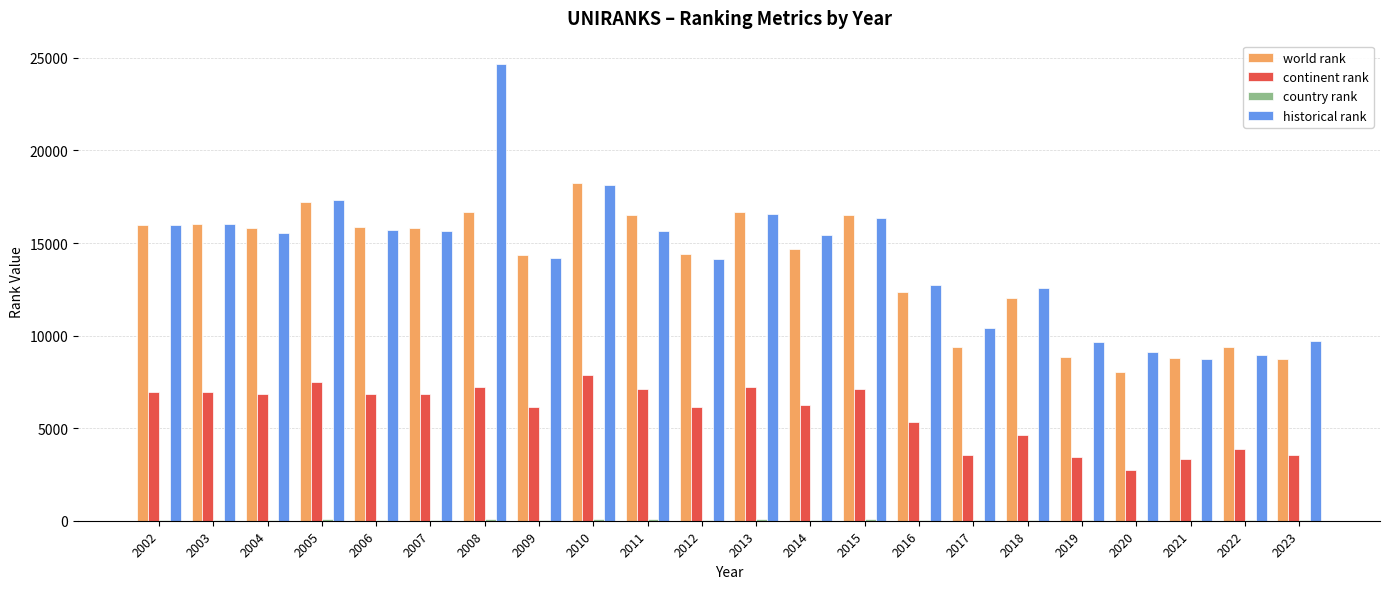

Between 2003 and 2010, which series saw the biggest shift?

world rank